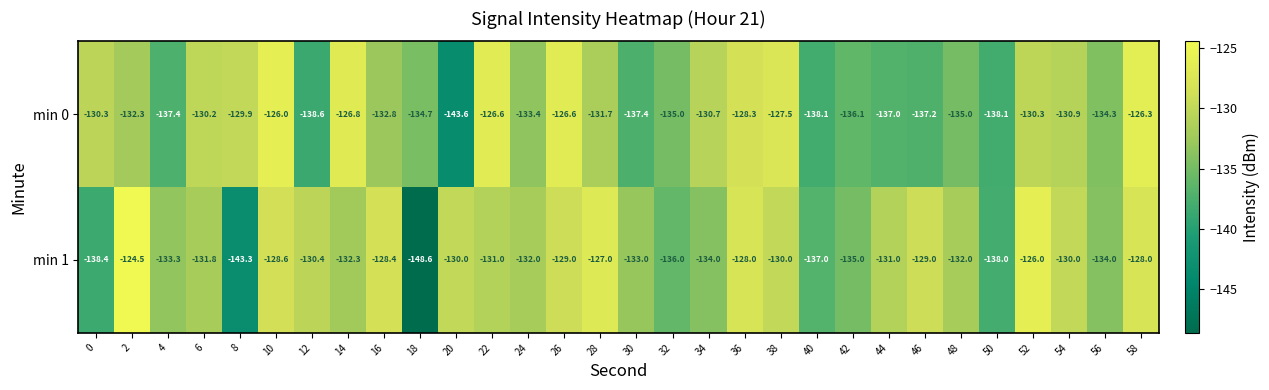

What is the maximum value shown in the chart?

-124.5